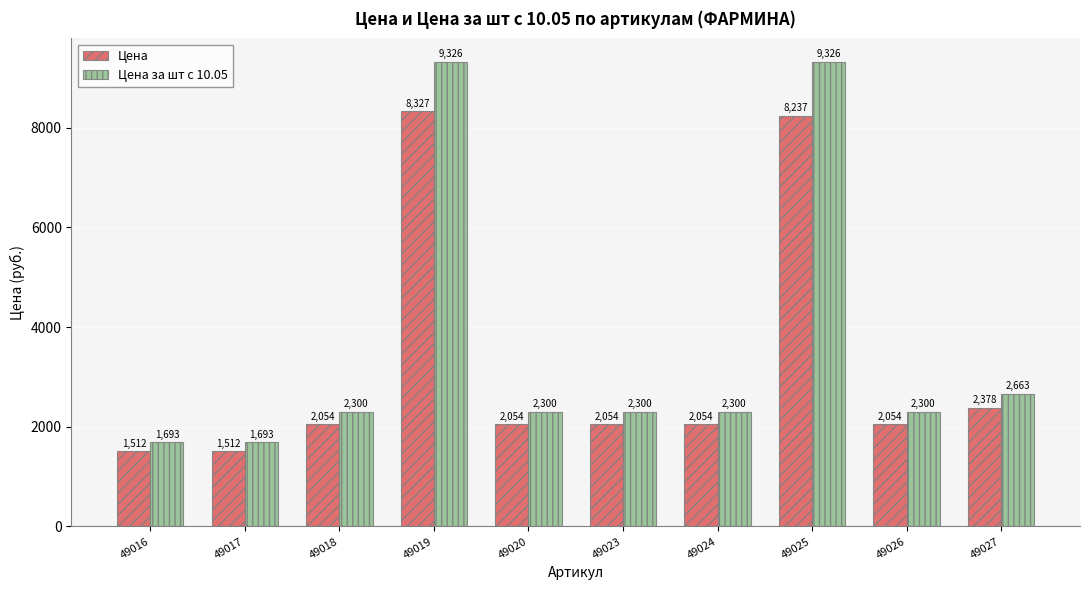

Rank the series at 49025 from highest to lowest value.

Цена за шт с 10.05, Цена